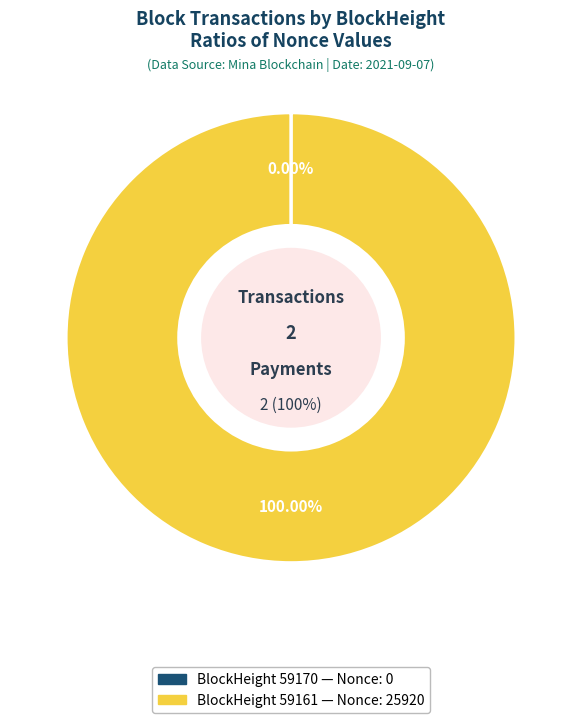

The 59170 slice represents 11% of the pie. True or false?

False